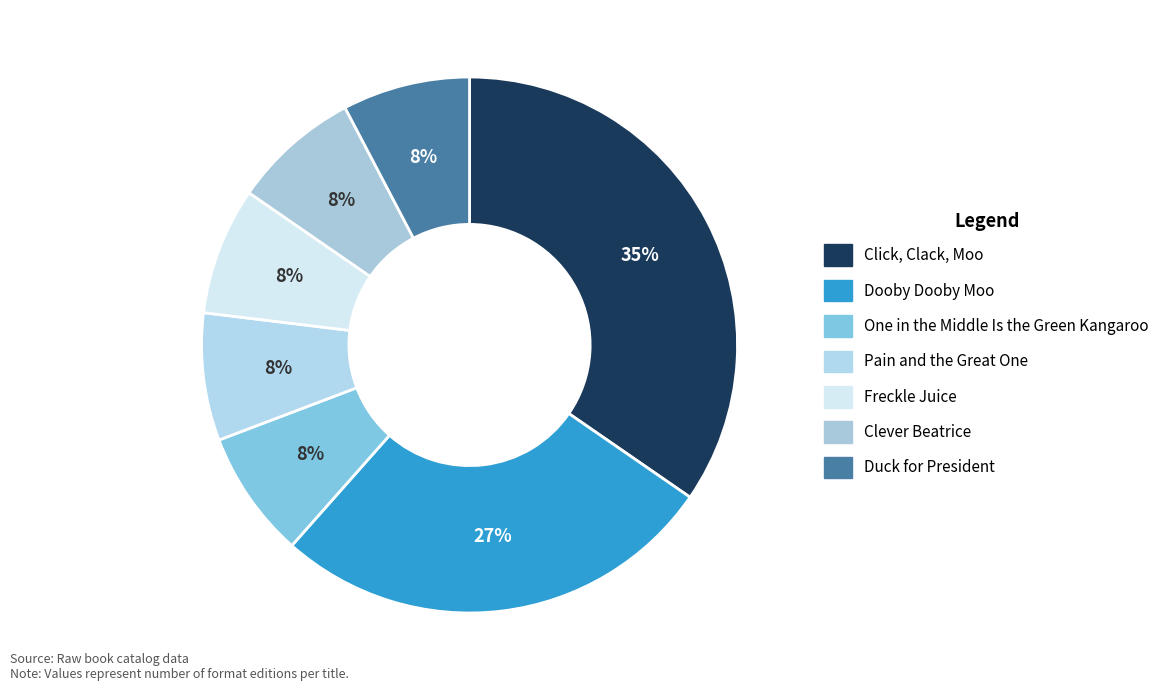

To the nearest percent, what portion does Freckle Juice represent?

8%